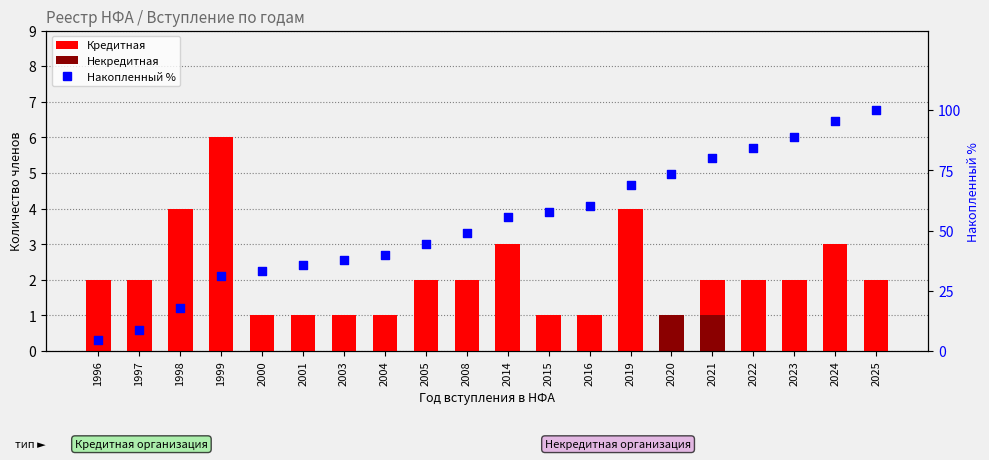

Is the value of Кредитная at 2004 greater than the value of Некредитная at 1997?

Yes